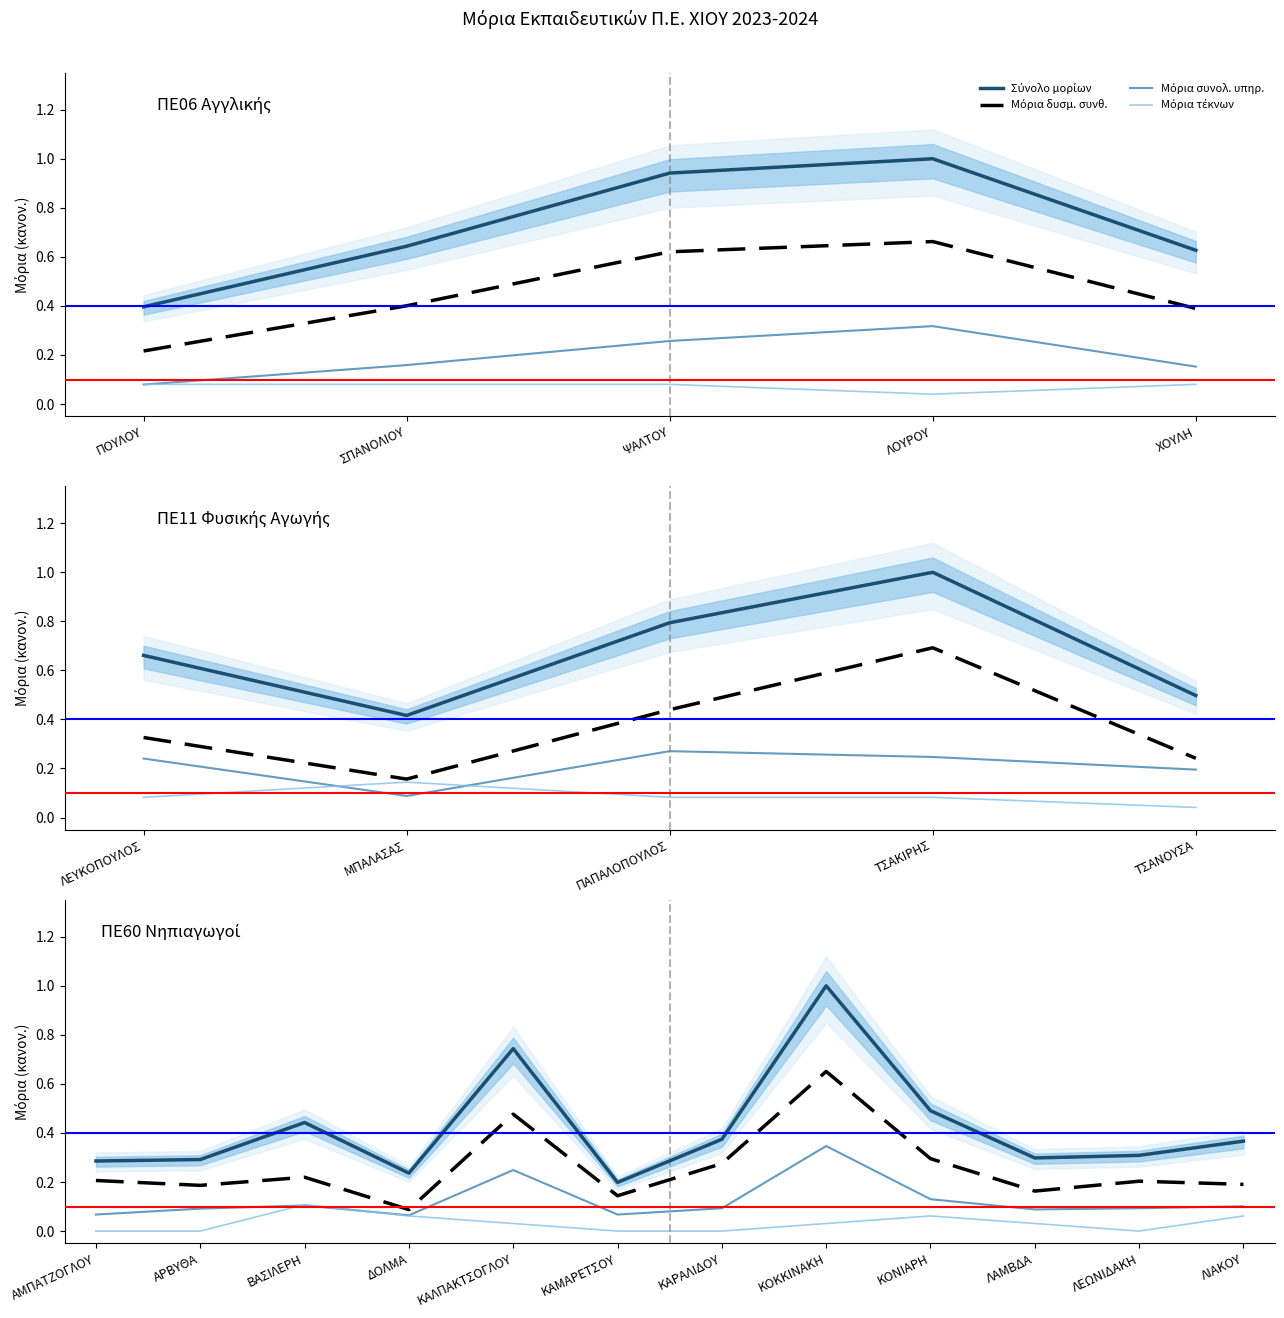

Count the Μόρια δυσμ. συνθ. values in the range 0 to 1.

12